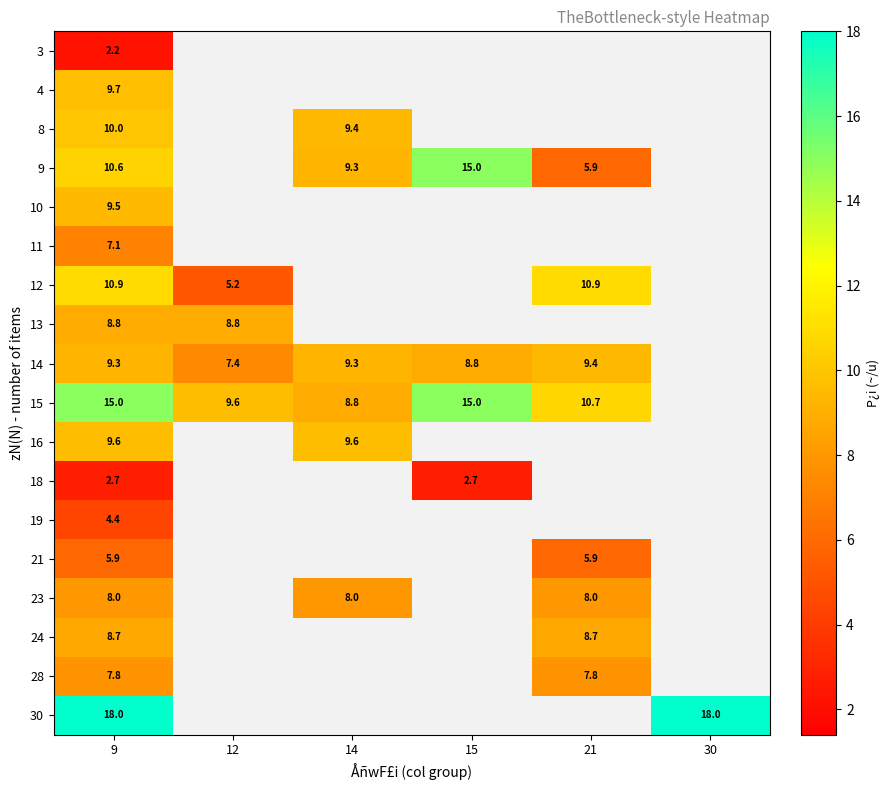

What is the total value across all series at 9?

158.2